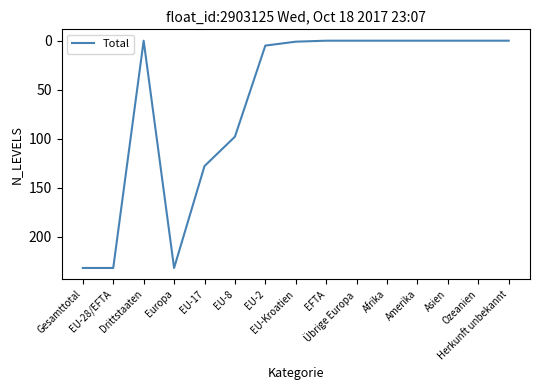

What is the greatest value displayed?

232